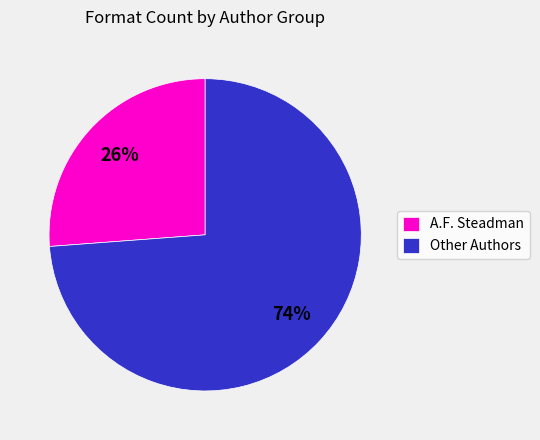

The A.F. Steadman slice represents 33% of the pie. True or false?

False